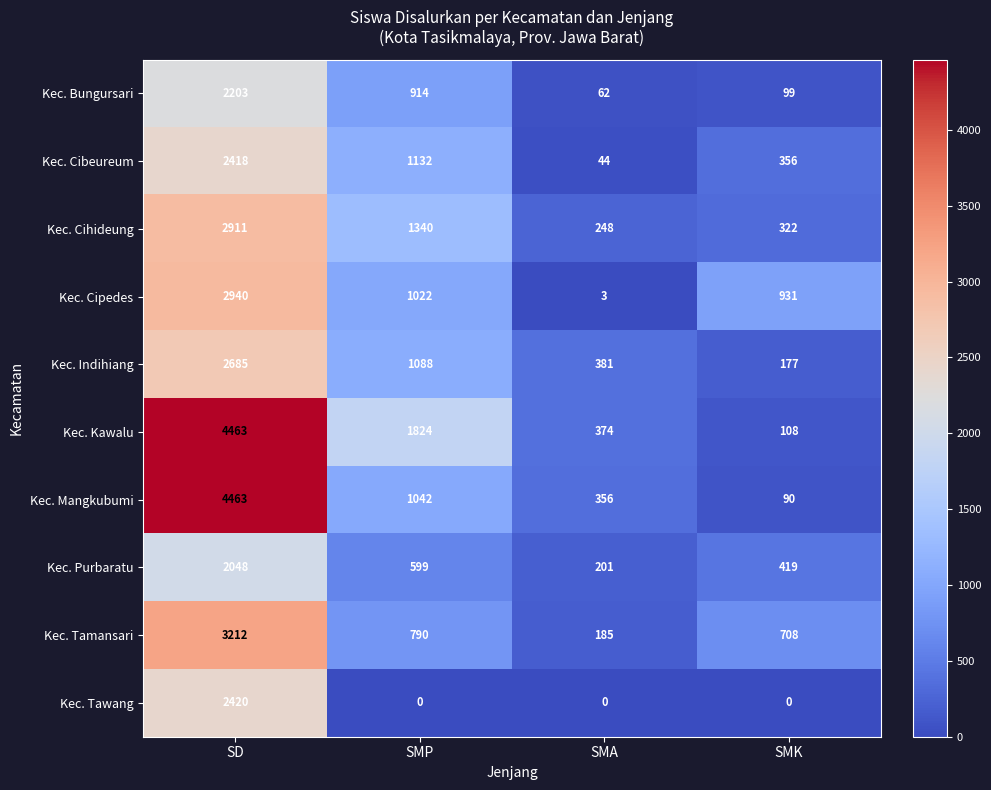

What is the total value across all series at SD?

29763